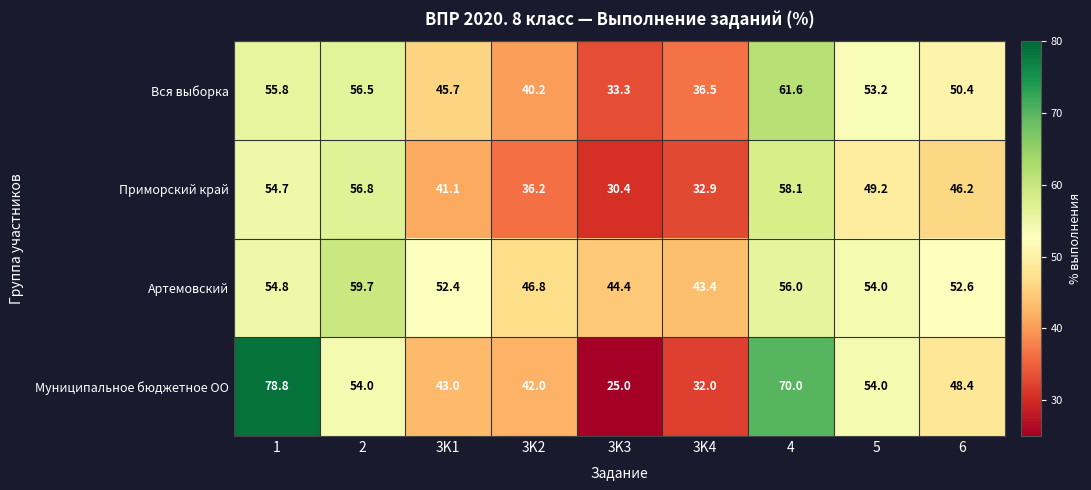

List the series in order of their overall mean, highest first.

Артемовский, Муниципальное бюджетное ОО, Вся выборка, Приморский край